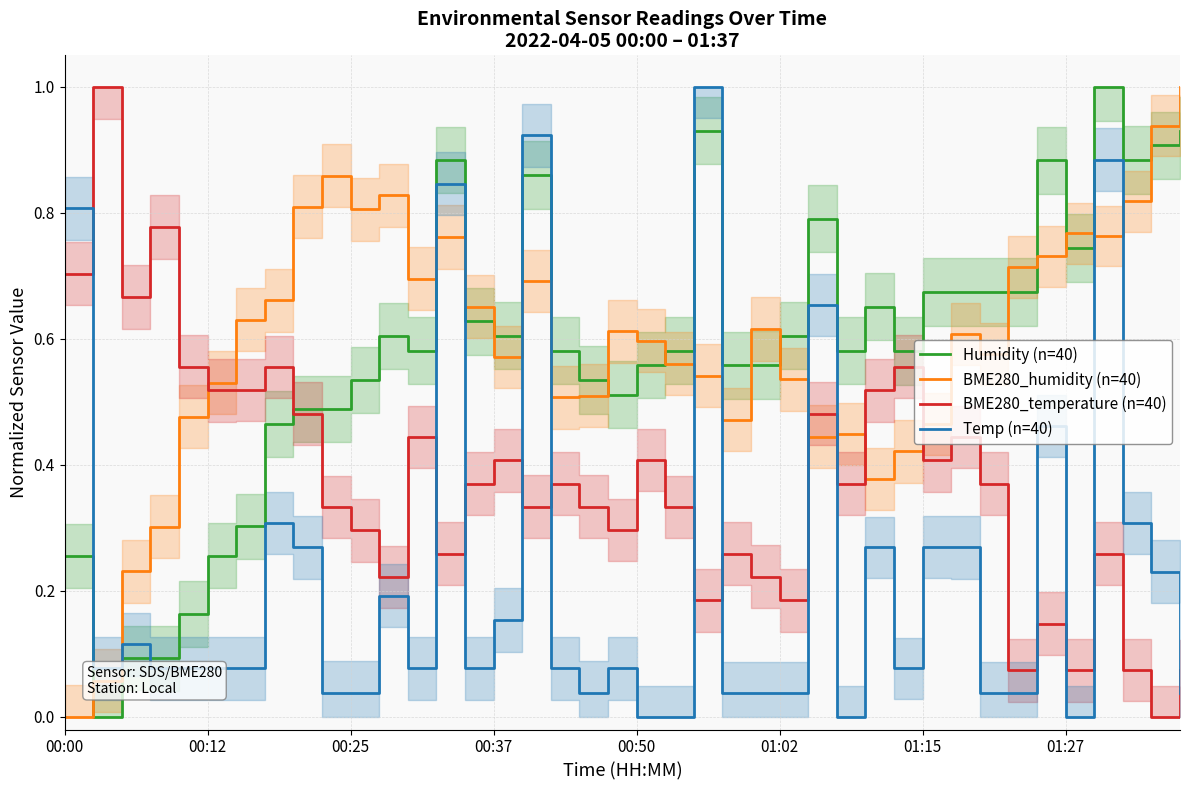

Which series ends up on top after the final intersection of Humidity (n=40) and BME280_temperature (n=40)?

Humidity (n=40)